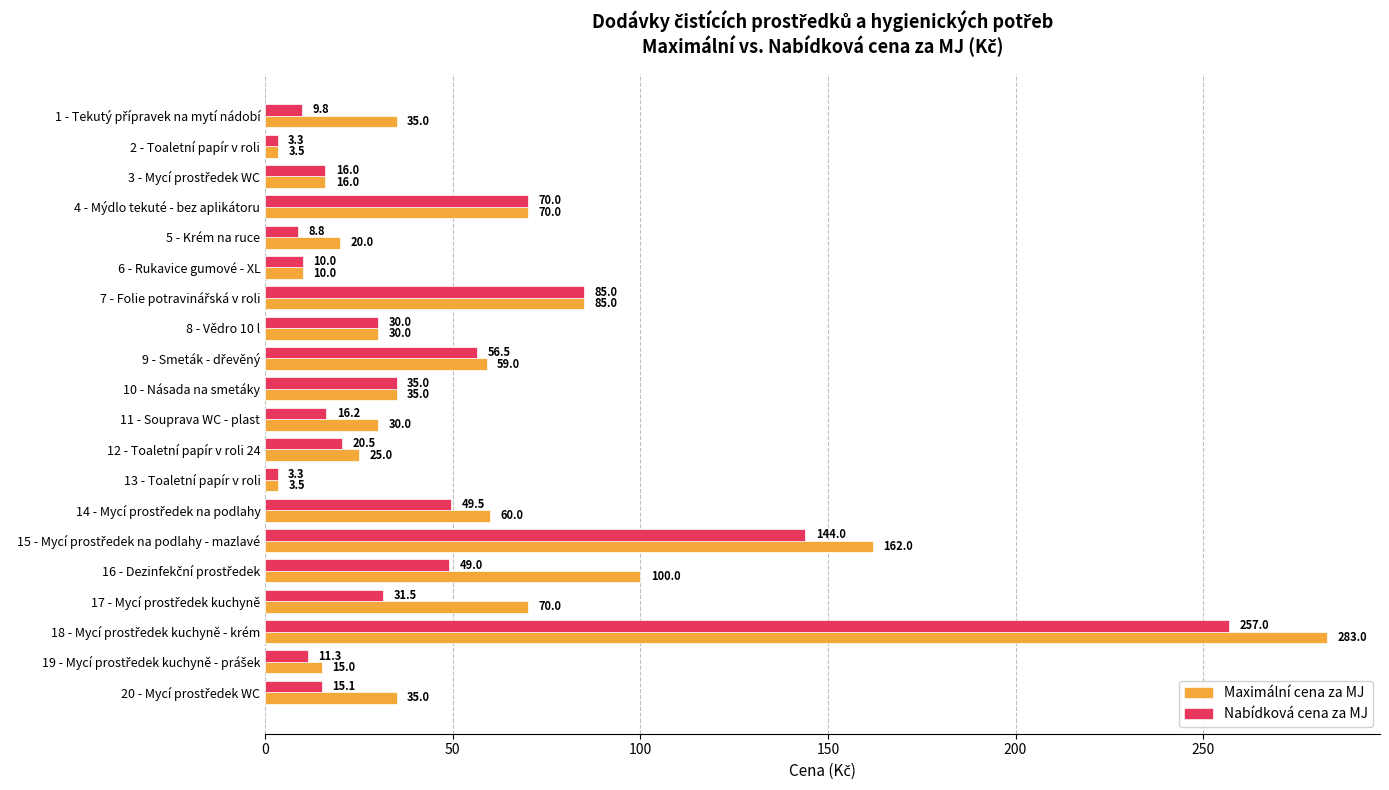

Which series has the largest range (max minus min)?

Maximální cena za MJ